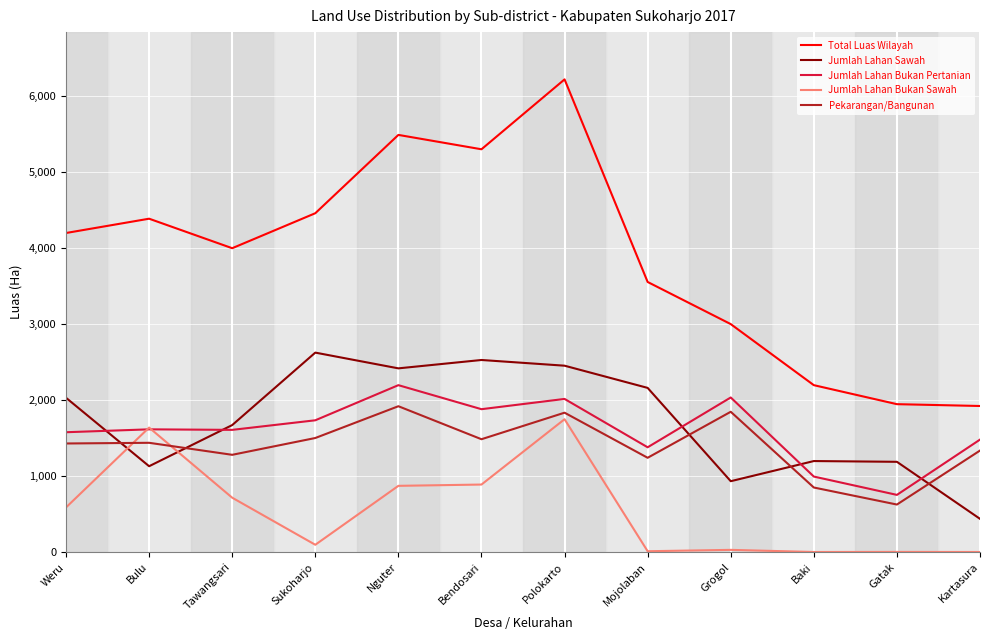

At which category is the sum across all series the highest?

Polokarto